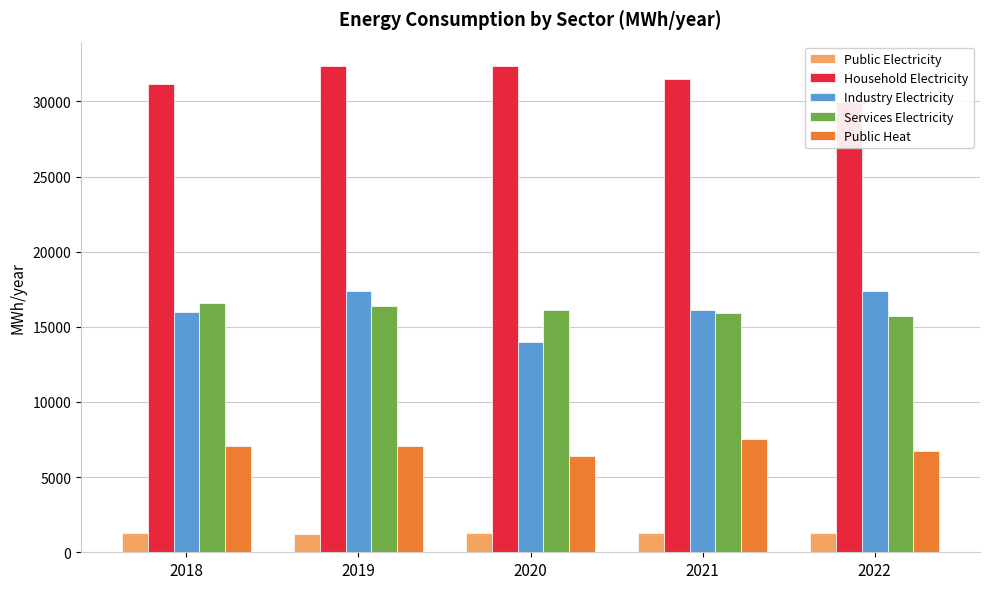

Reading left to right, extract all data points from this chart.

Public Electricity: 2018=1253.7	2019=1228.6	2020=1296.0	2021=1273.1	2022=1299.1
Household Electricity: 2018=31178.0	2019=32359.3	2020=32336.0	2021=31475.8	2022=29948.7
Industry Electricity: 2018=16002.8	2019=17376.5	2020=13958.3	2021=16115.4	2022=17376.6
Services Electricity: 2018=16558.5	2019=16367.4	2020=16097.2	2021=15906.1	2022=15722.8
Public Heat: 2018=7099.0	2019=7041.0	2020=6418.0	2021=7549.0	2022=6749.0